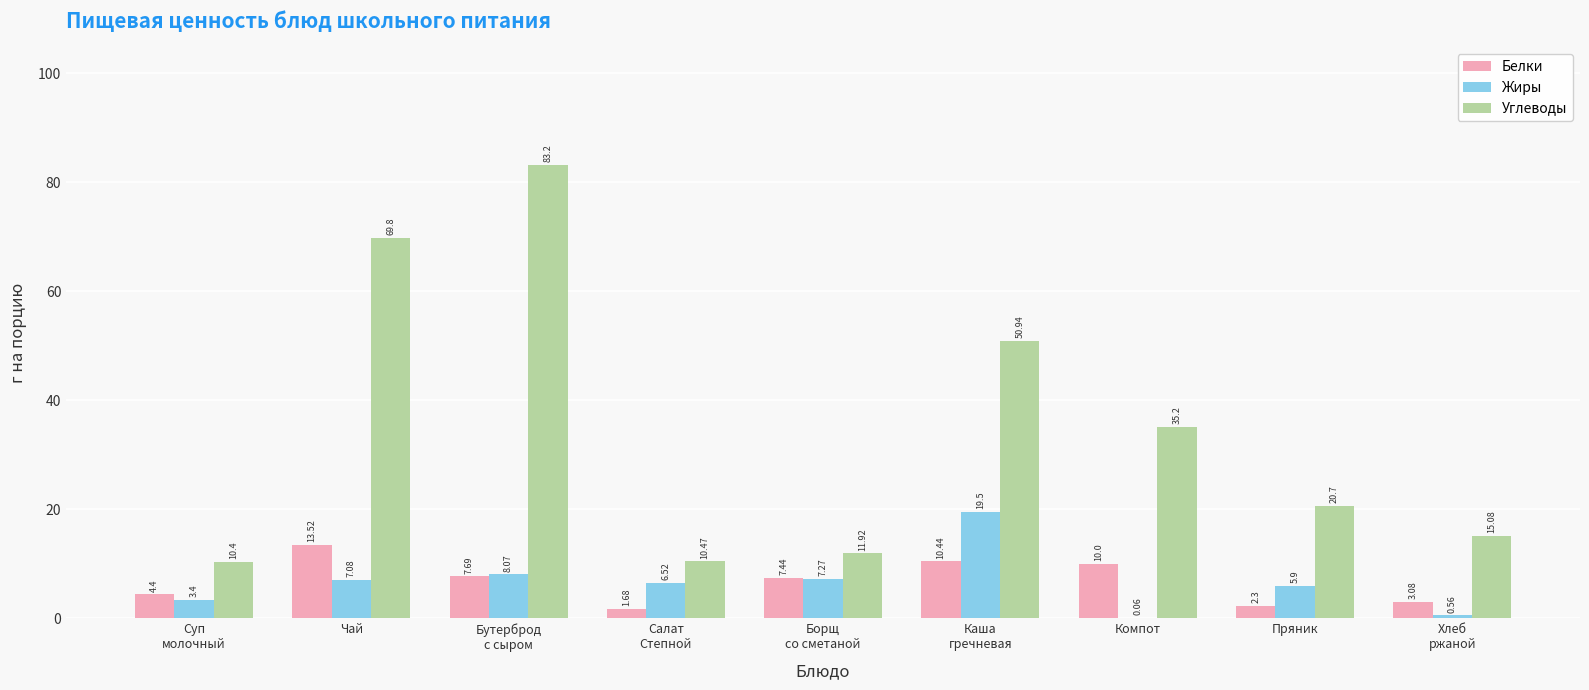

Where does the Белки series first go above 7?

Чай